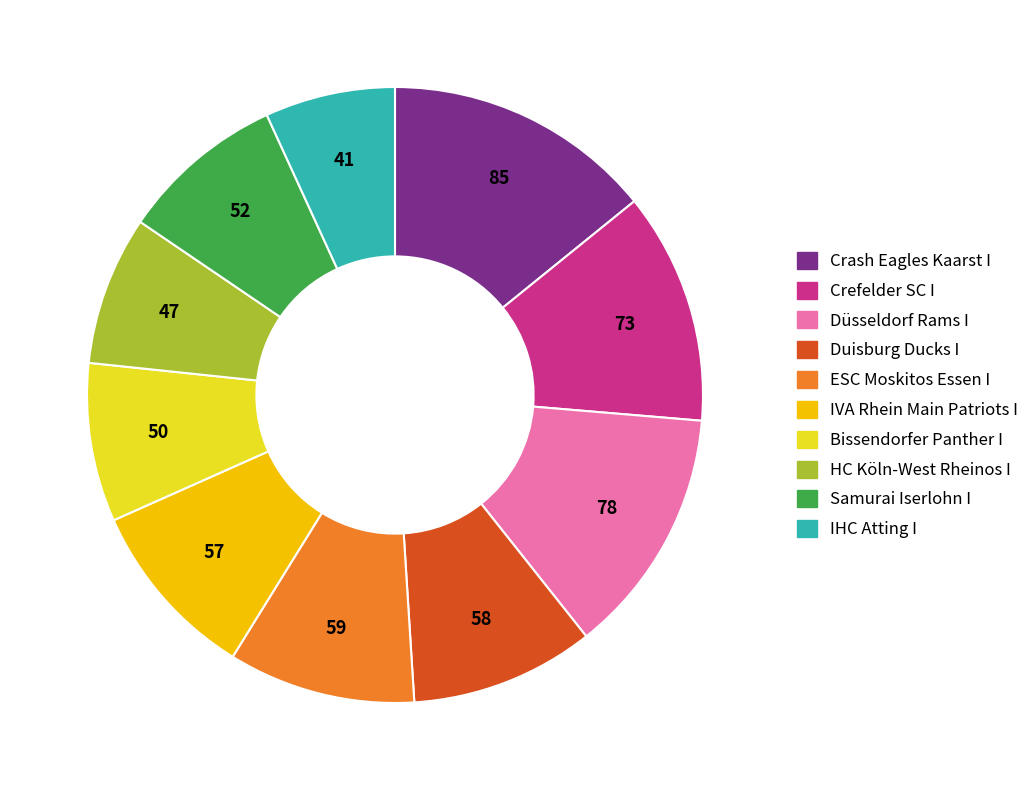

Is the sum of ESC Moskitos Essen I and Duisburg Ducks I greater than half?

No